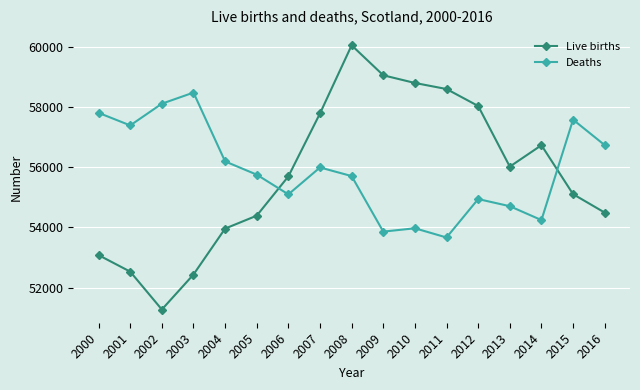

Which series has the largest total across all categories?

Deaths